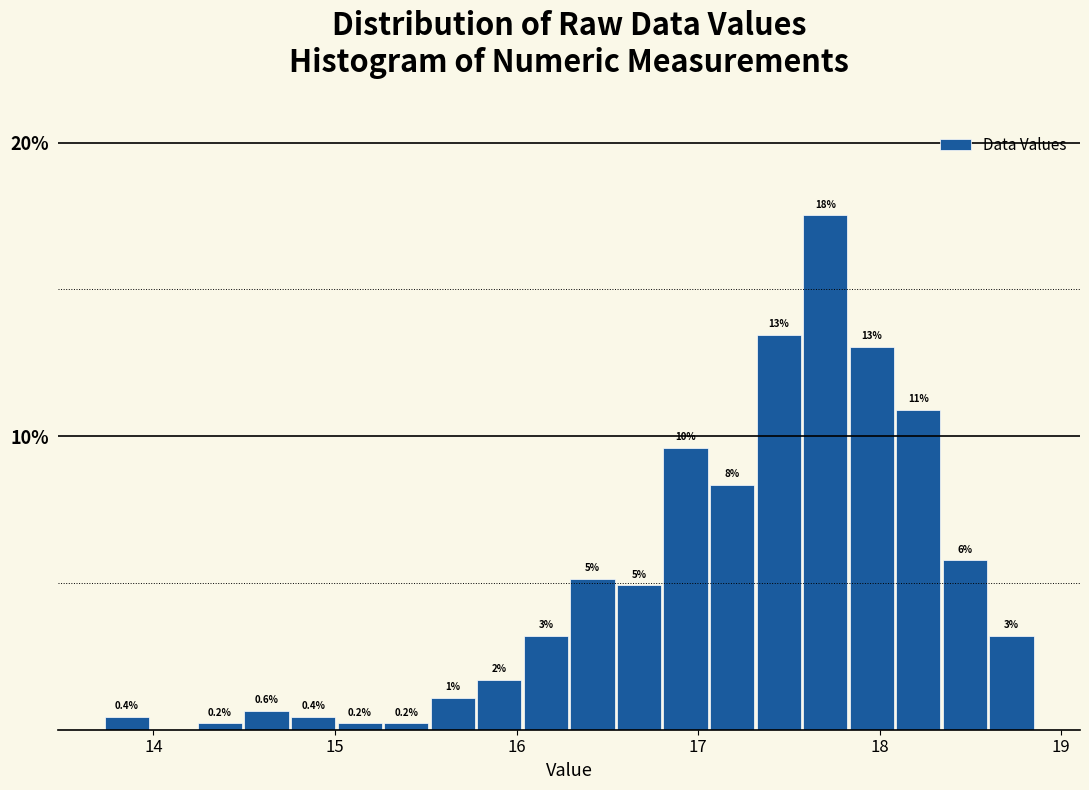

Around what value on the x-axis is the tallest bar? Give the approximate position of its centre, as read against the axis.

17.7